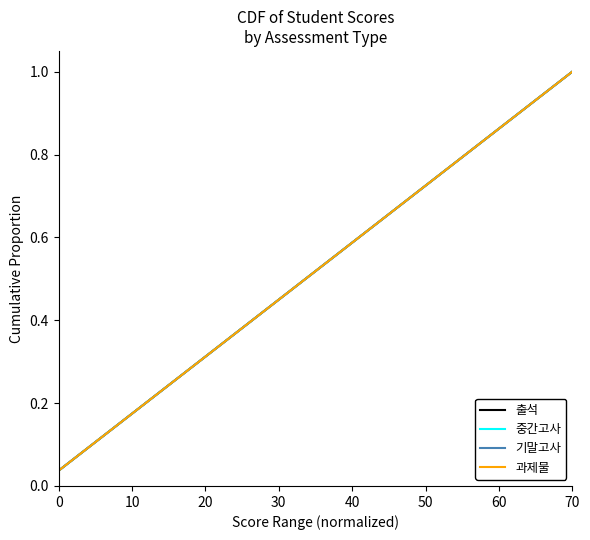

Does the chart display data point markers on the line(s)?

No